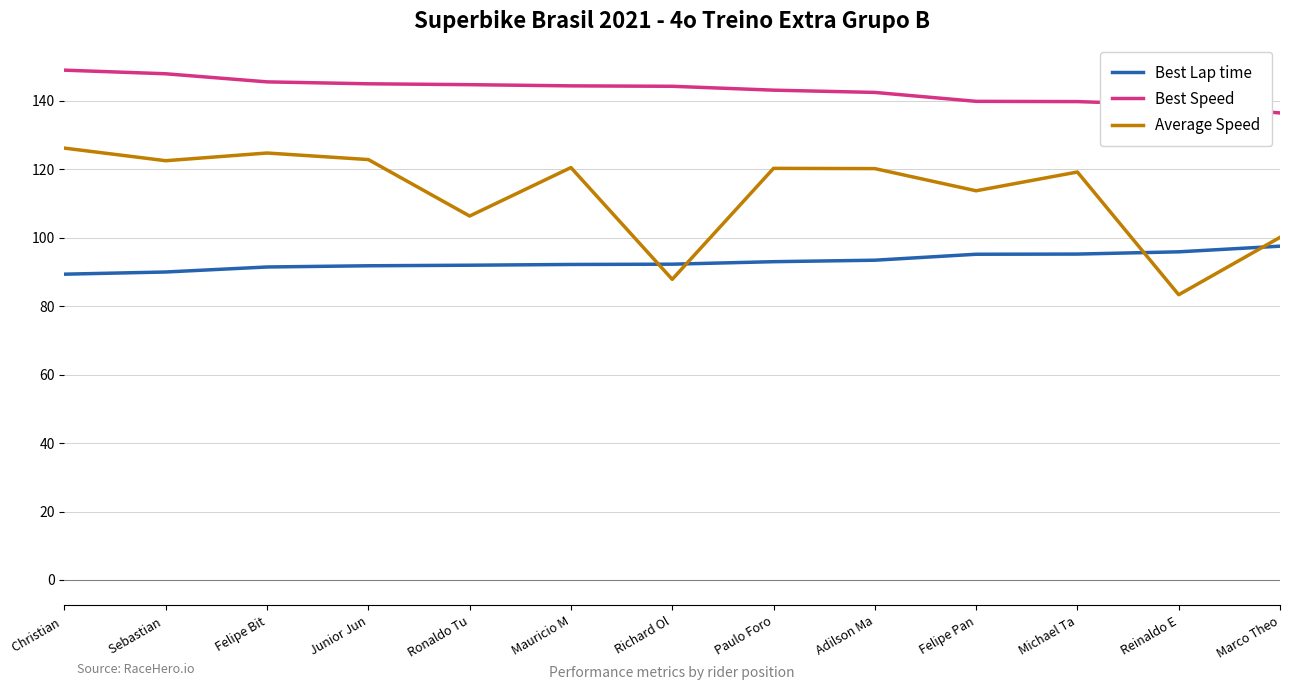

Does the chart display data point markers on the line(s)?

No